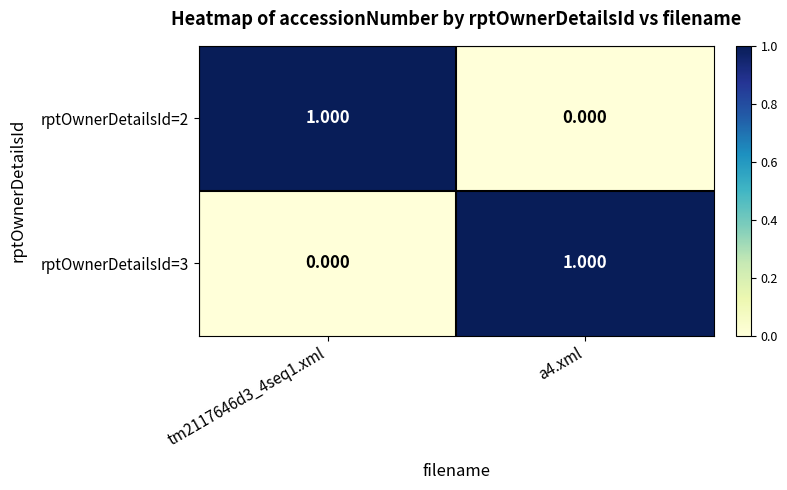

What is the total value across all series at tm2117646d3_4seq1.xml?

1